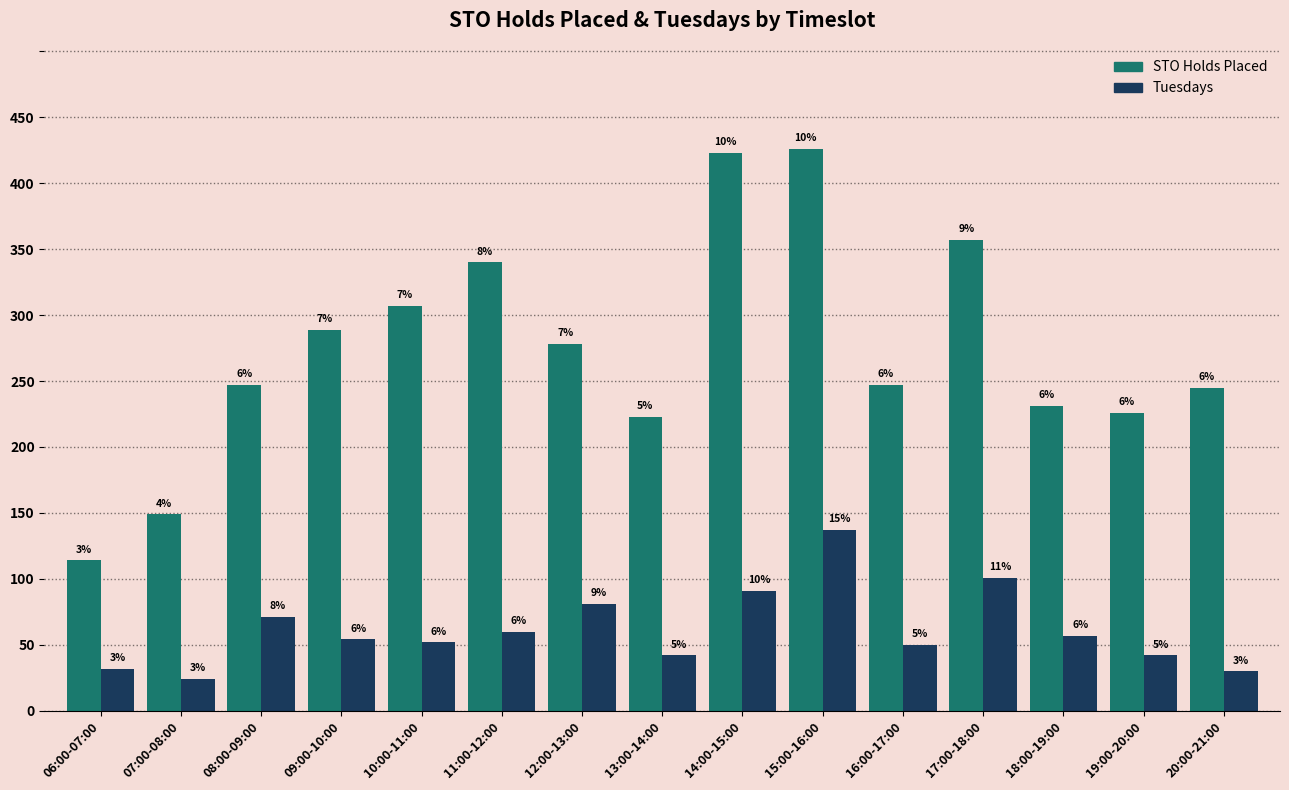

How many bars are there in each group?

2